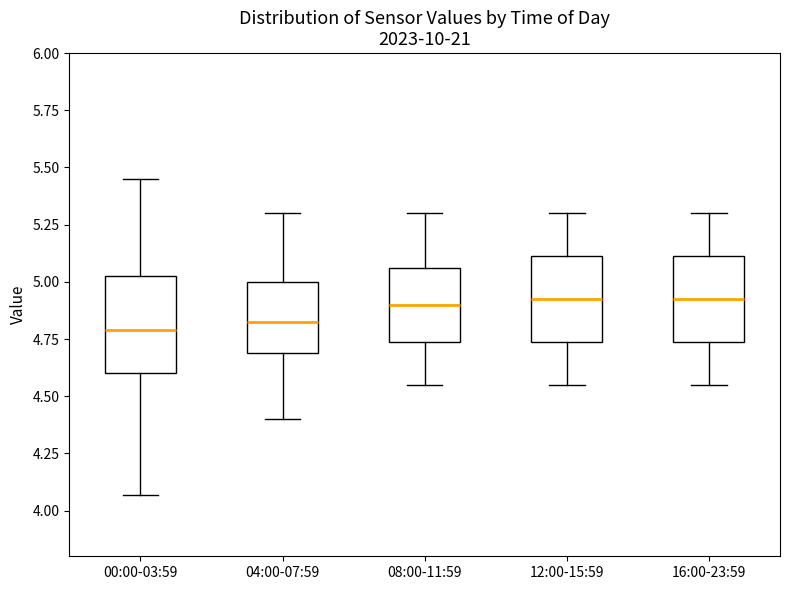

Comparing the boxes themselves (not the whiskers), which one is the tallest?

00:00-03:59